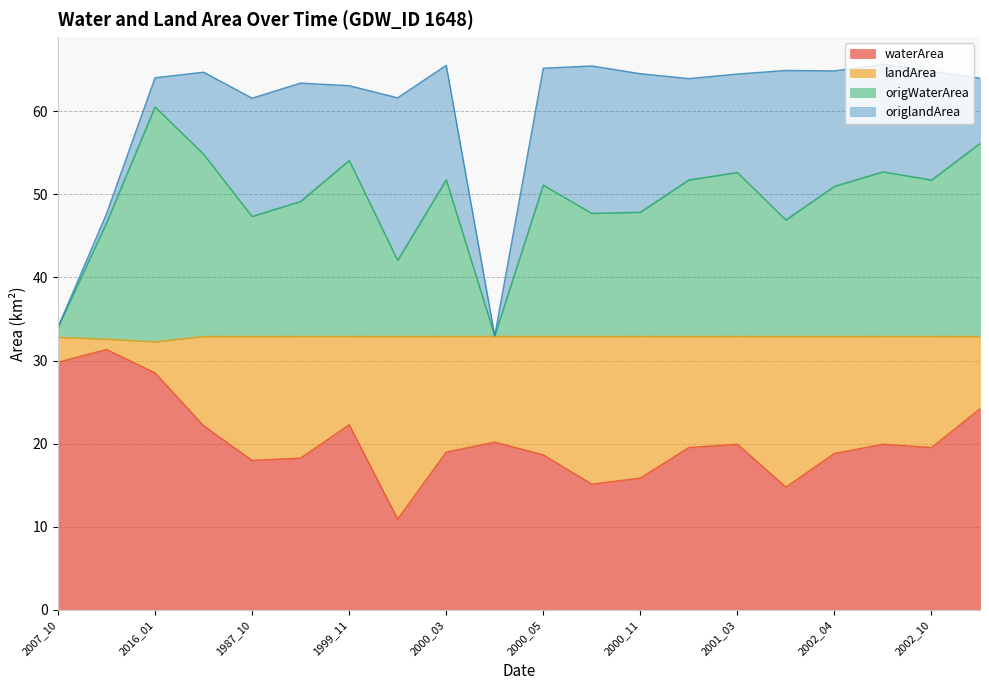

At which label does origWaterArea first exceed 51?

2016_01